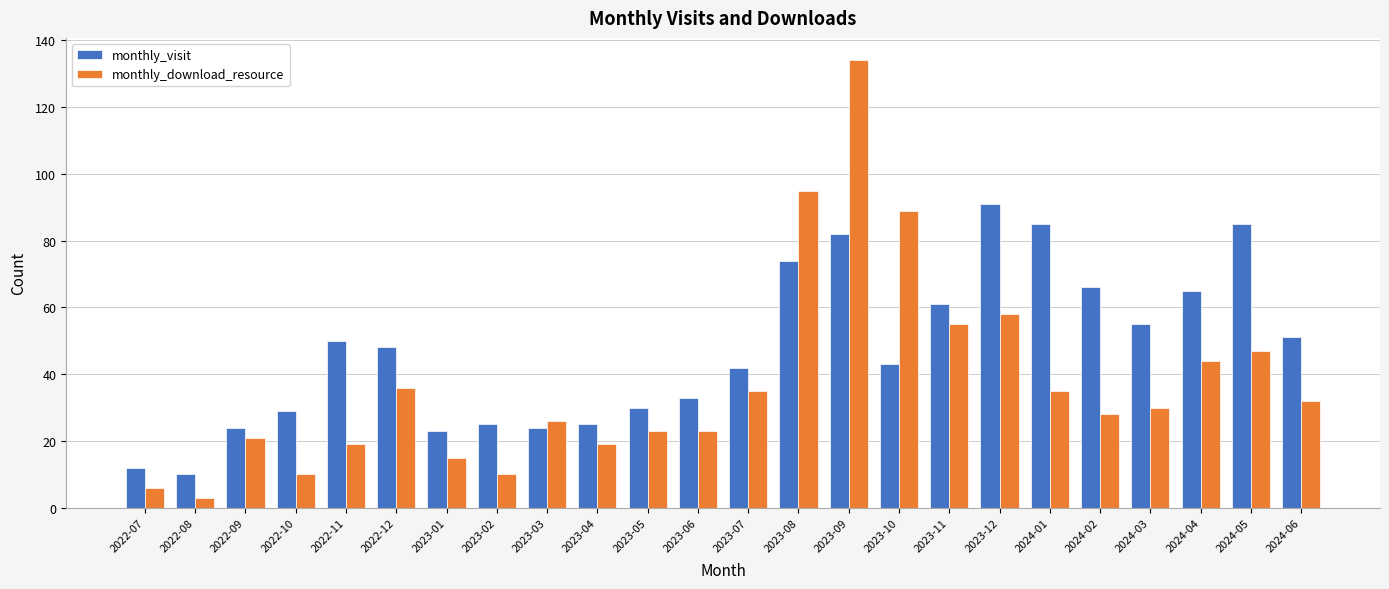

Reading left to right, extract all data points from this chart.

monthly_visit: 12	10	24	29	50	48	23	25	24	25	30	33	42	74	82	43	61	91	85	66	55	65	85	51
monthly_download_resource: 6	3	21	10	19	36	15	10	26	19	23	23	35	95	134	89	55	58	35	28	30	44	47	32